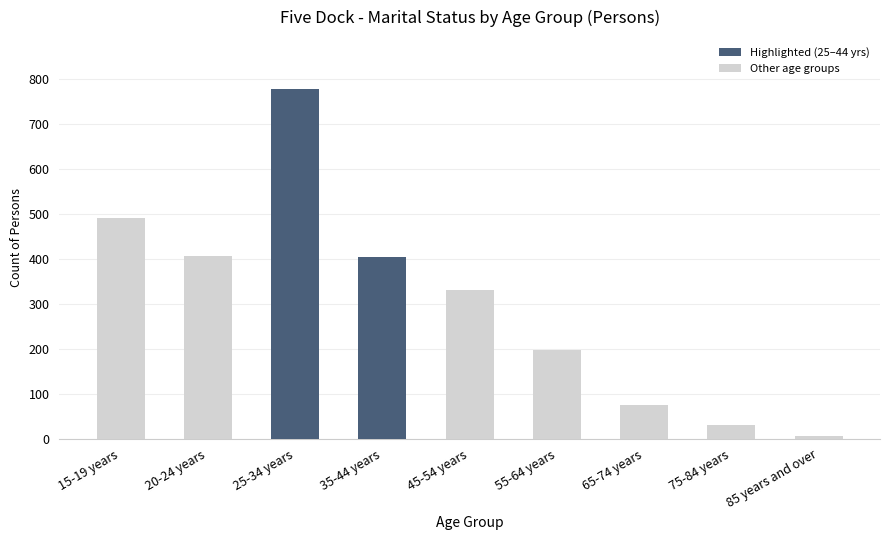

True or false: the data shows 108 at 65-74 years.

False